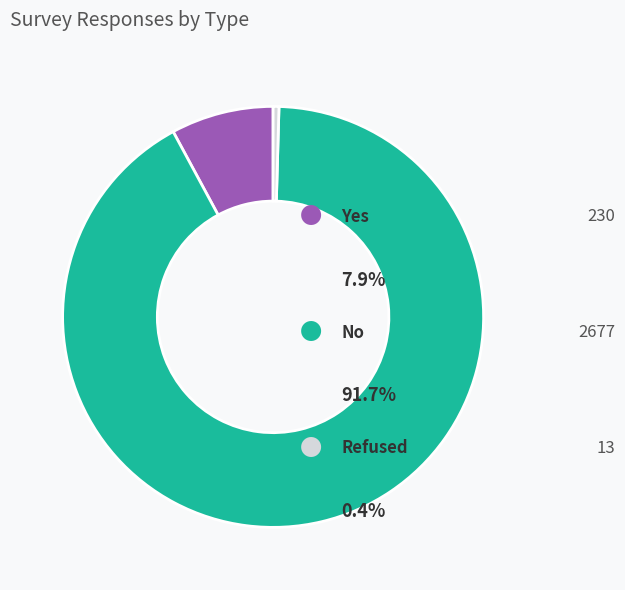

Is there a majority slice in this chart?

Yes